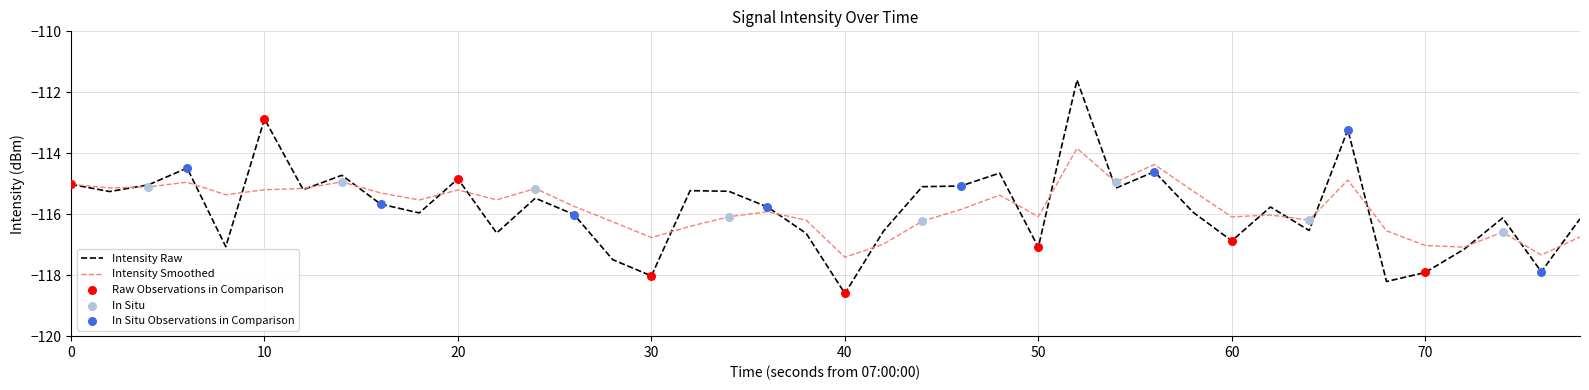

What is the greatest value displayed?

-111.6